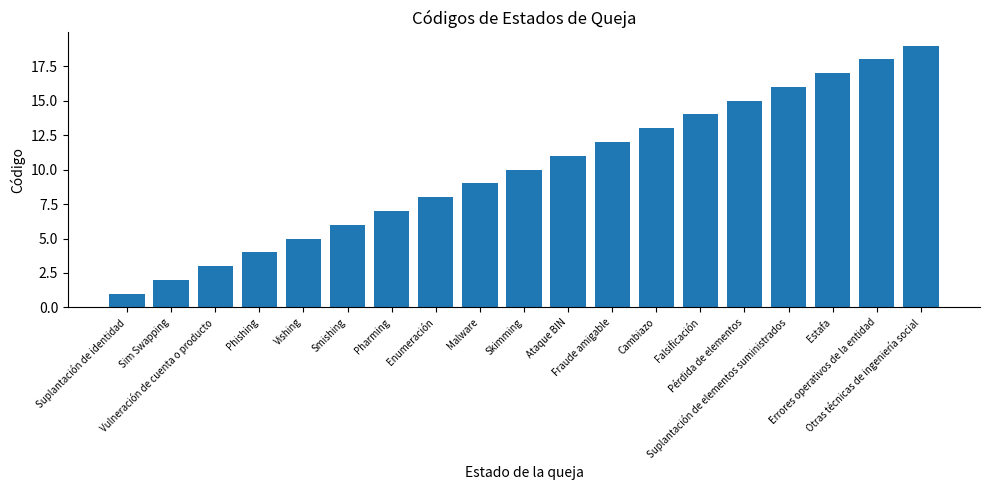

How many bars are there in total?

19